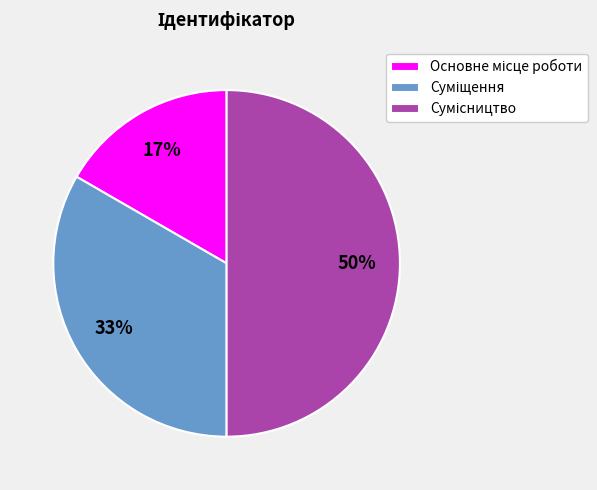

To the nearest percent, what is the average slice percentage?

33%